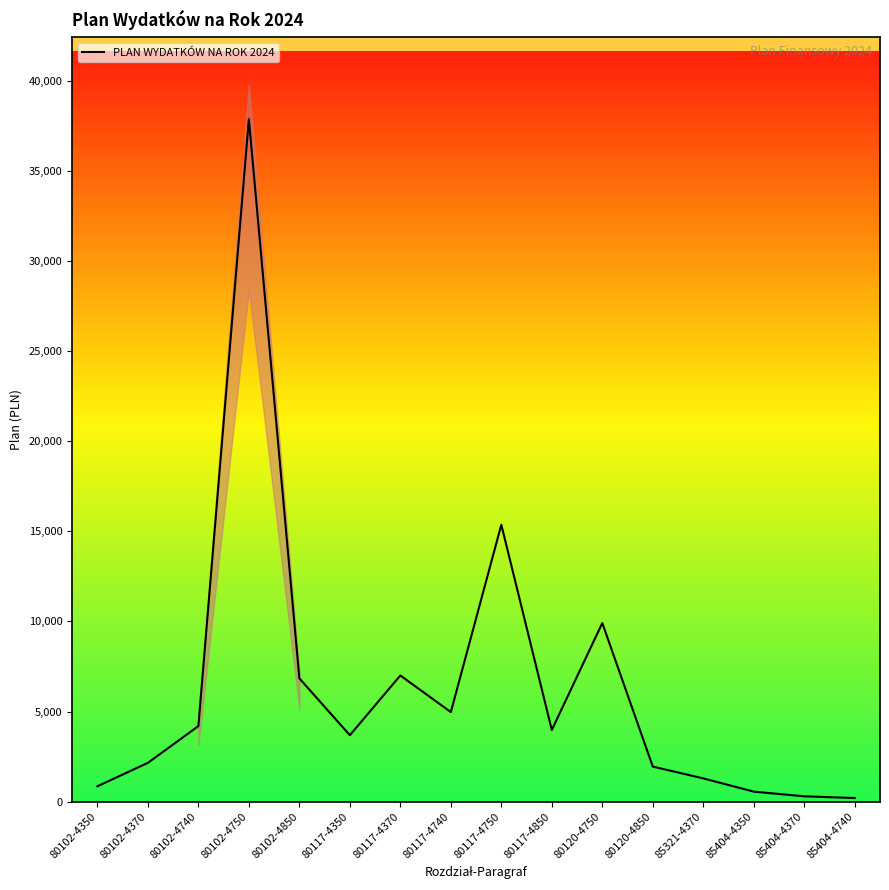

What is the label of the 7th point from the right?

80117-4850